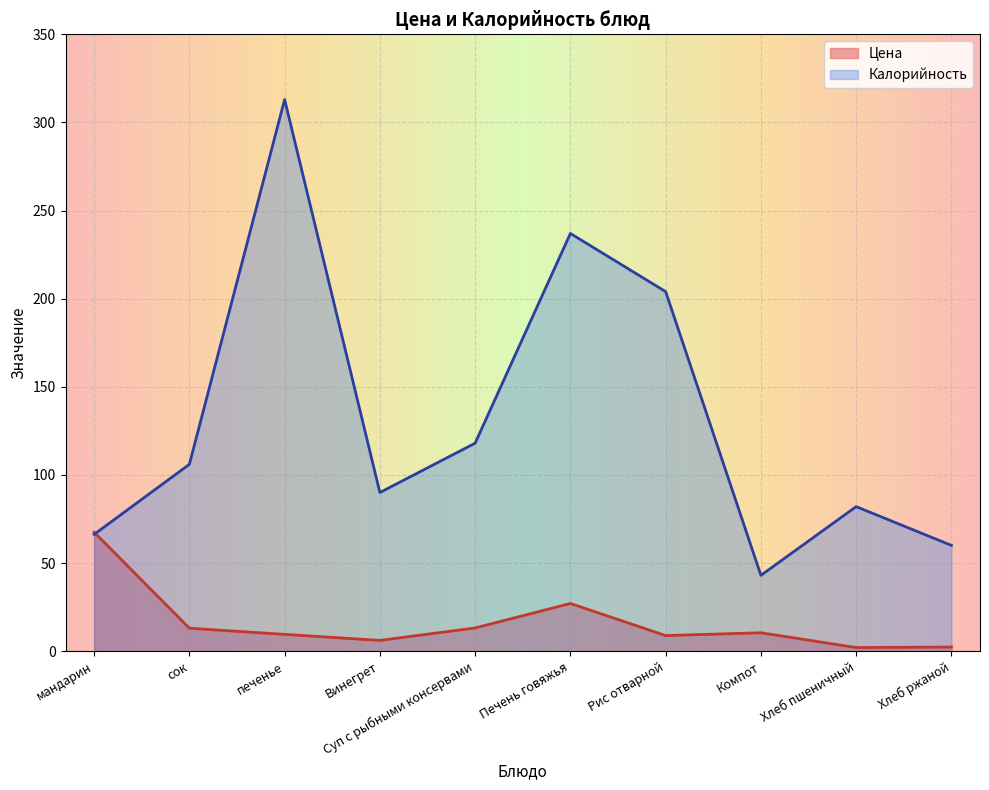

Where is the first local minimum for Цена?

Винегрет